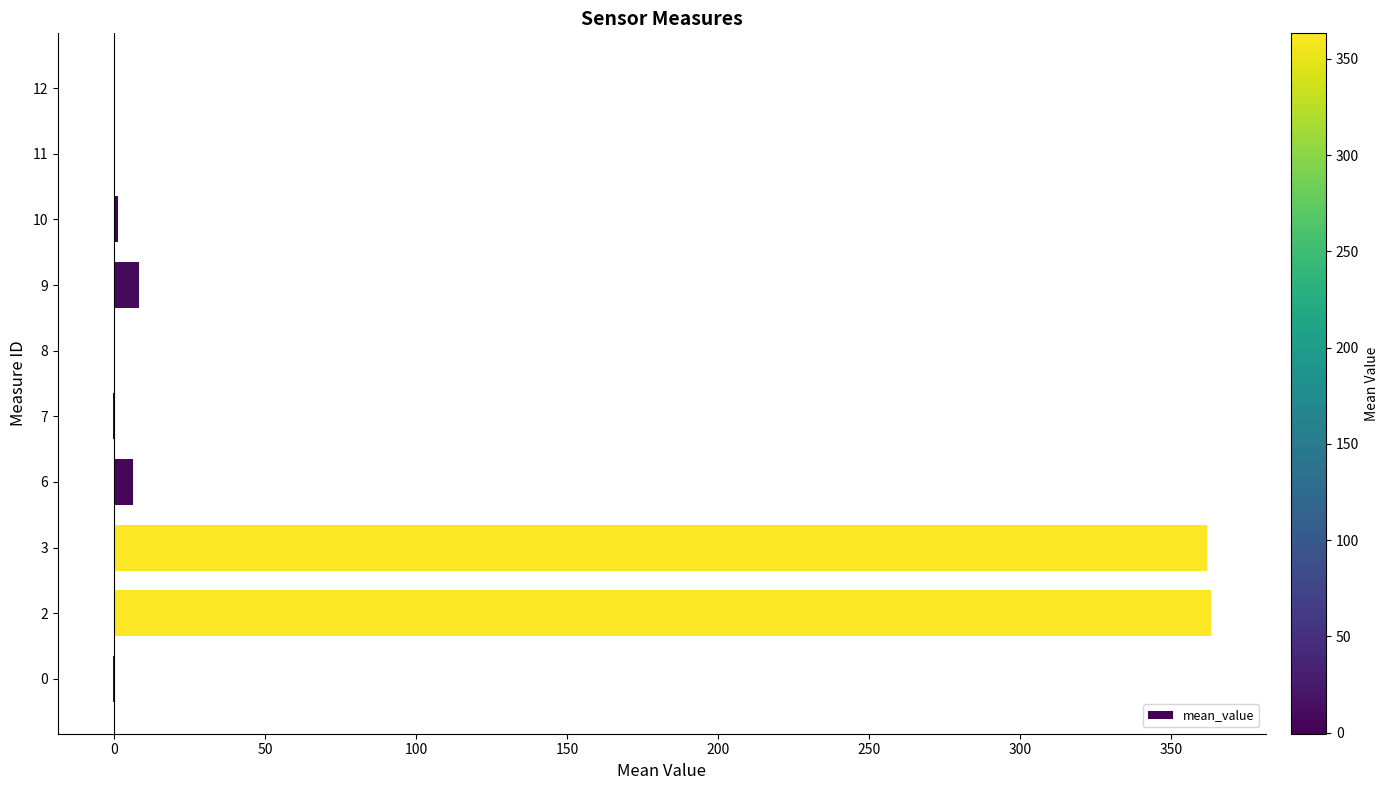

What is the sum of all values?

739.5